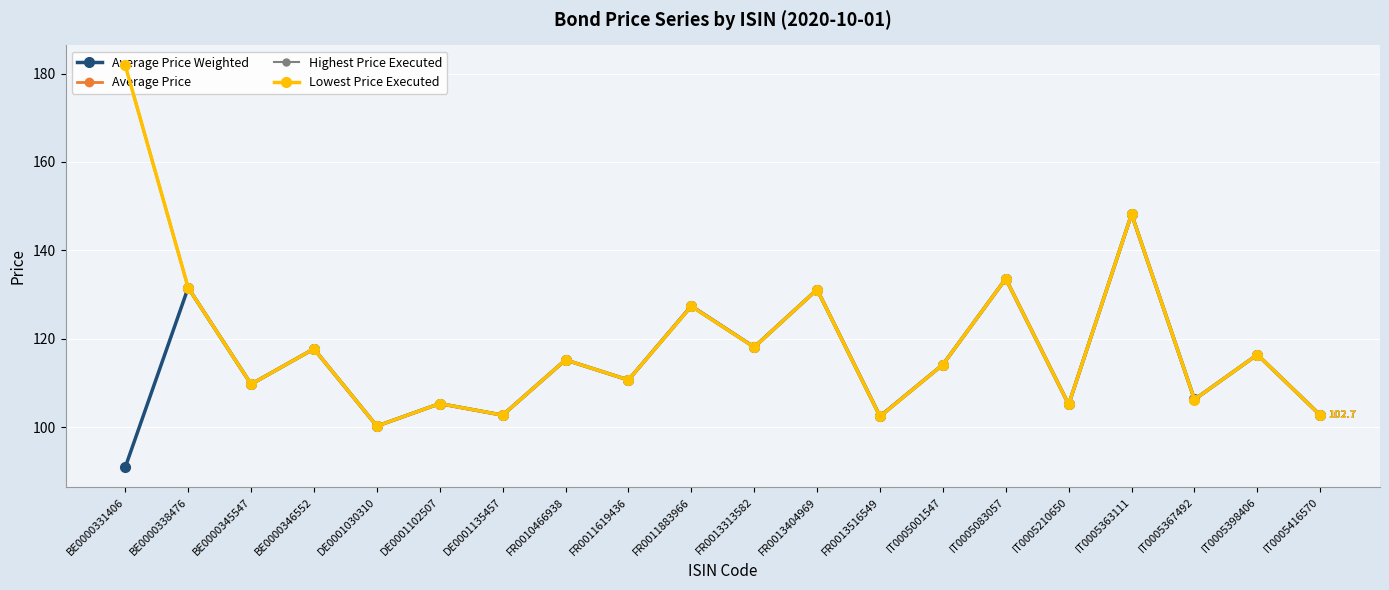

What is the difference between the highest and lowest values at FR0013516549?

0.1